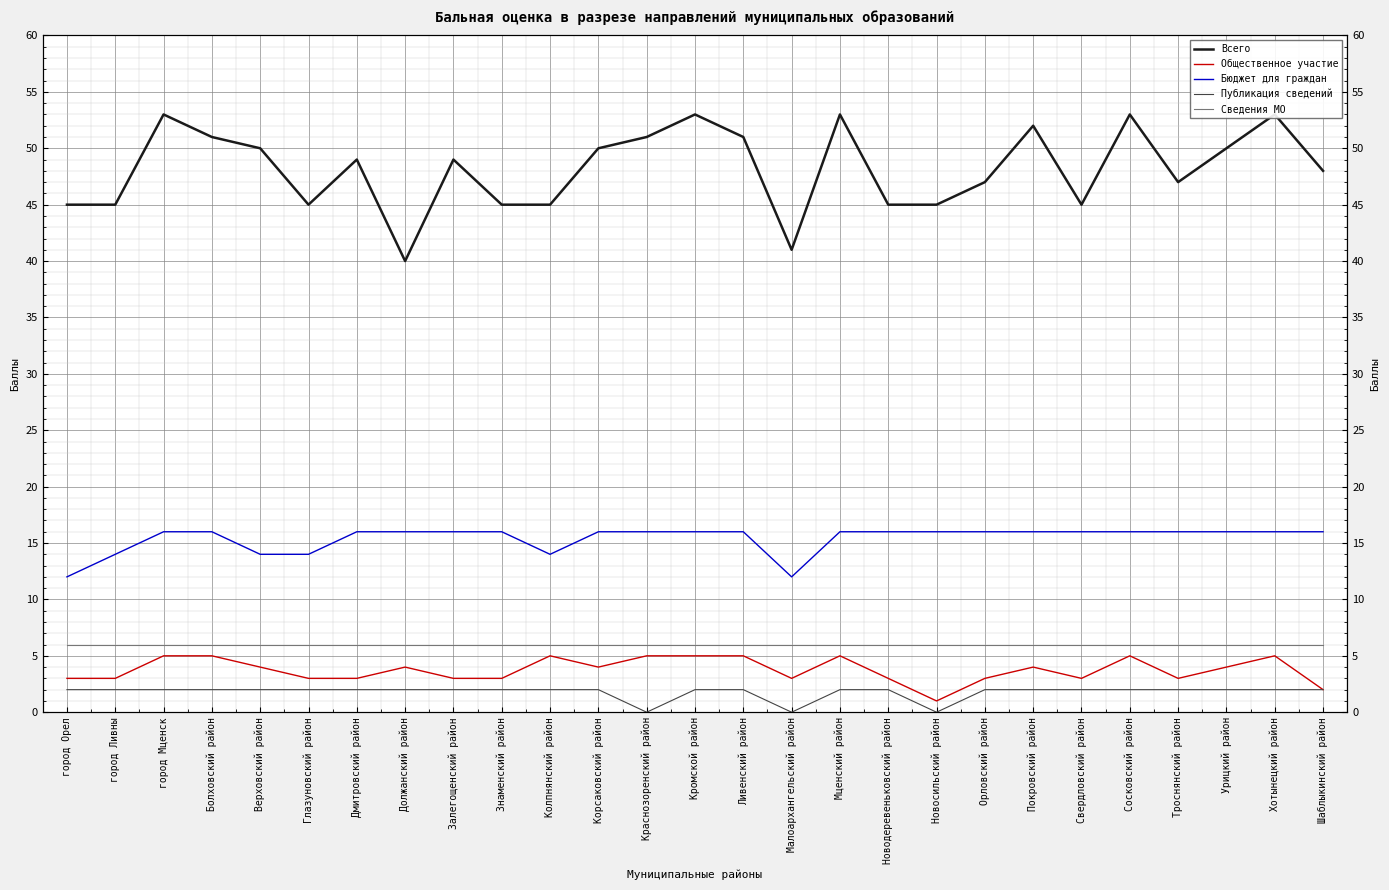

True or false: Публикация сведений has more than 2 points higher than both neighbors.

False